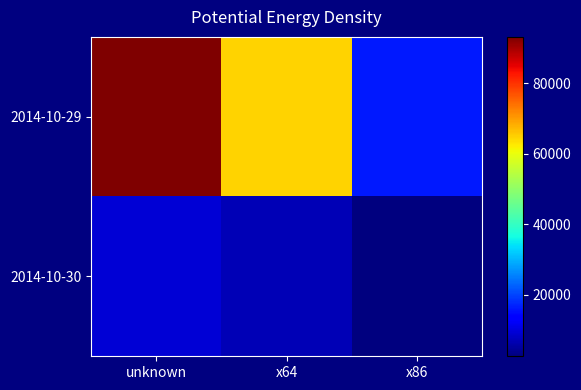

Is the value of 2014-10-29 at x64 greater than the value of 2014-10-30 at unknown?

Yes